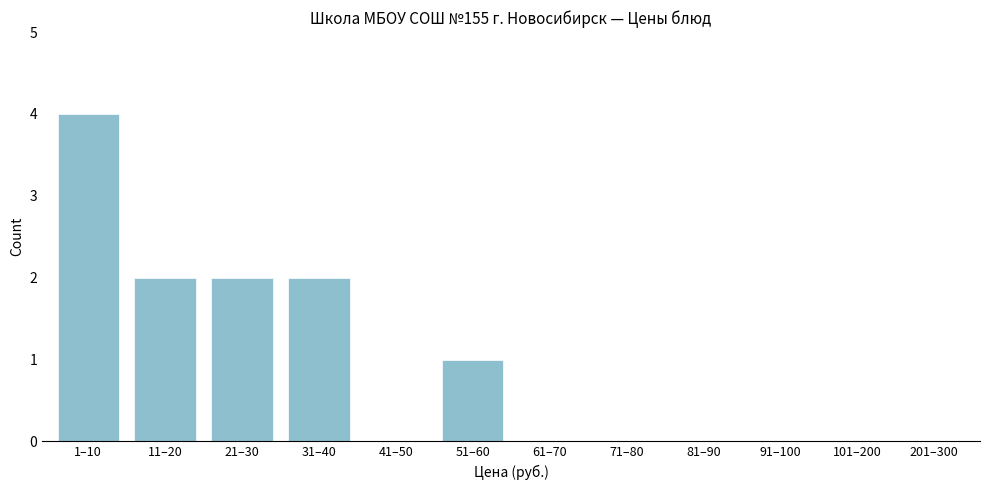

Reading left to right, transcribe all the data shown in this chart.

1–10=4	11–20=2	21–30=2	31–40=2	41–50=0	51–60=1	61–70=0	71–80=0	81–90=0	91–100=0	101–200=0	201–300=0